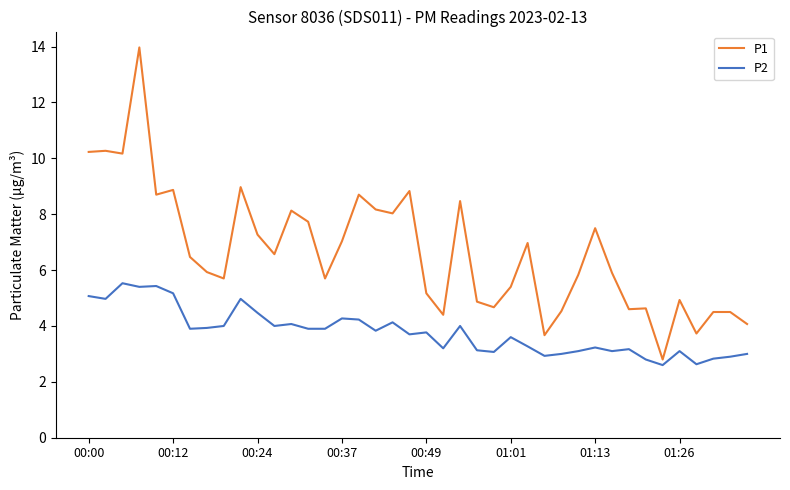

What is the difference between the maximum and minimum values in the P1 series?

11.2